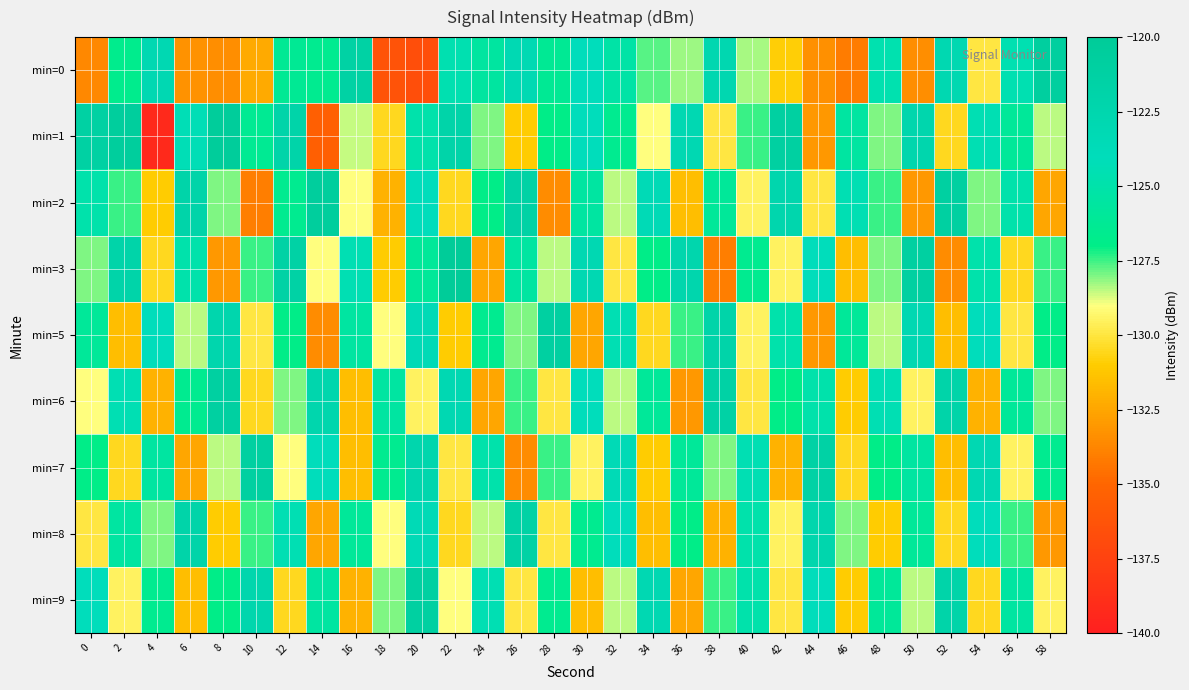

Count the number of data series in this chart.

9